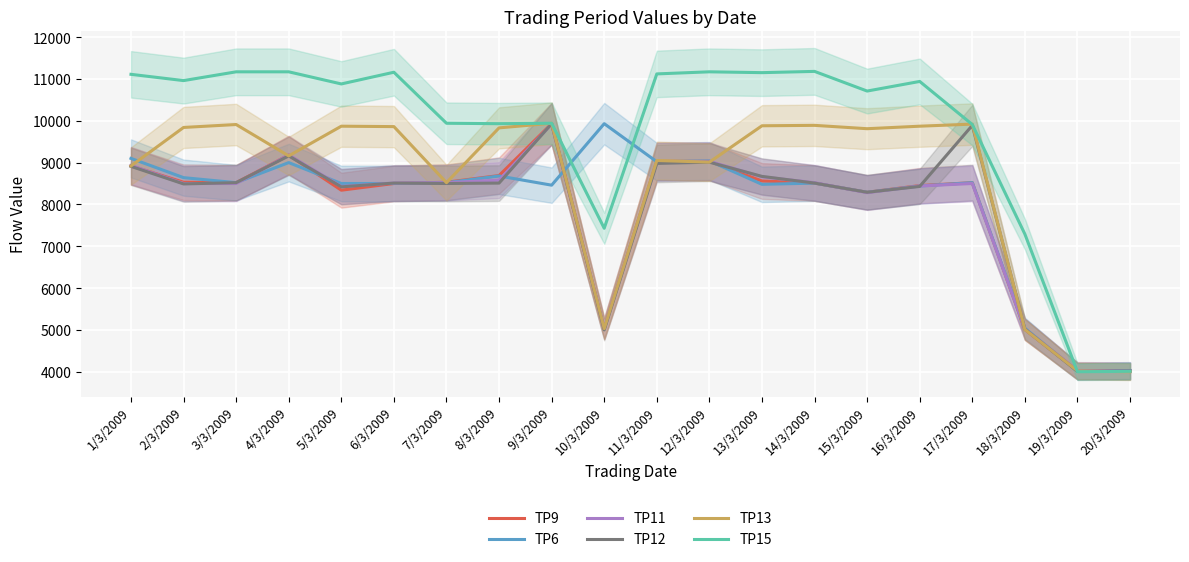

At which label is TP12 closest to 6970?

15/3/2009